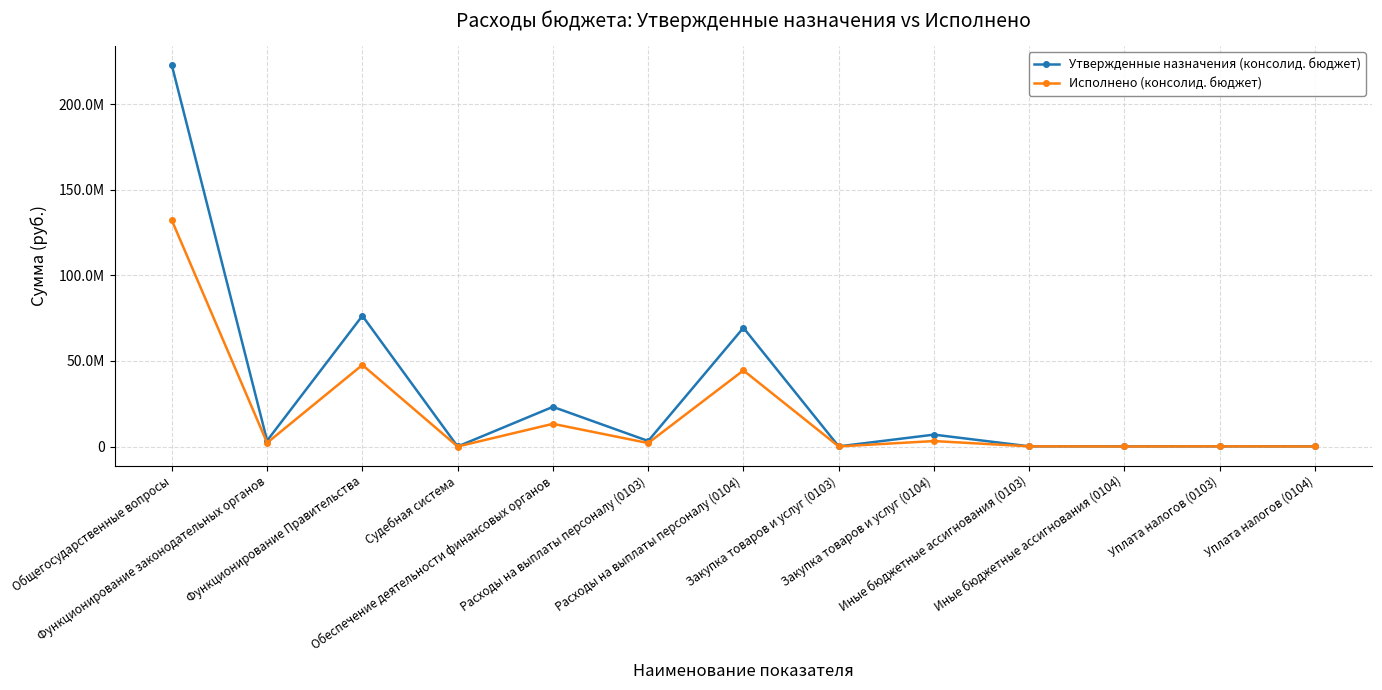

Does the chart have visible grid lines?

Yes